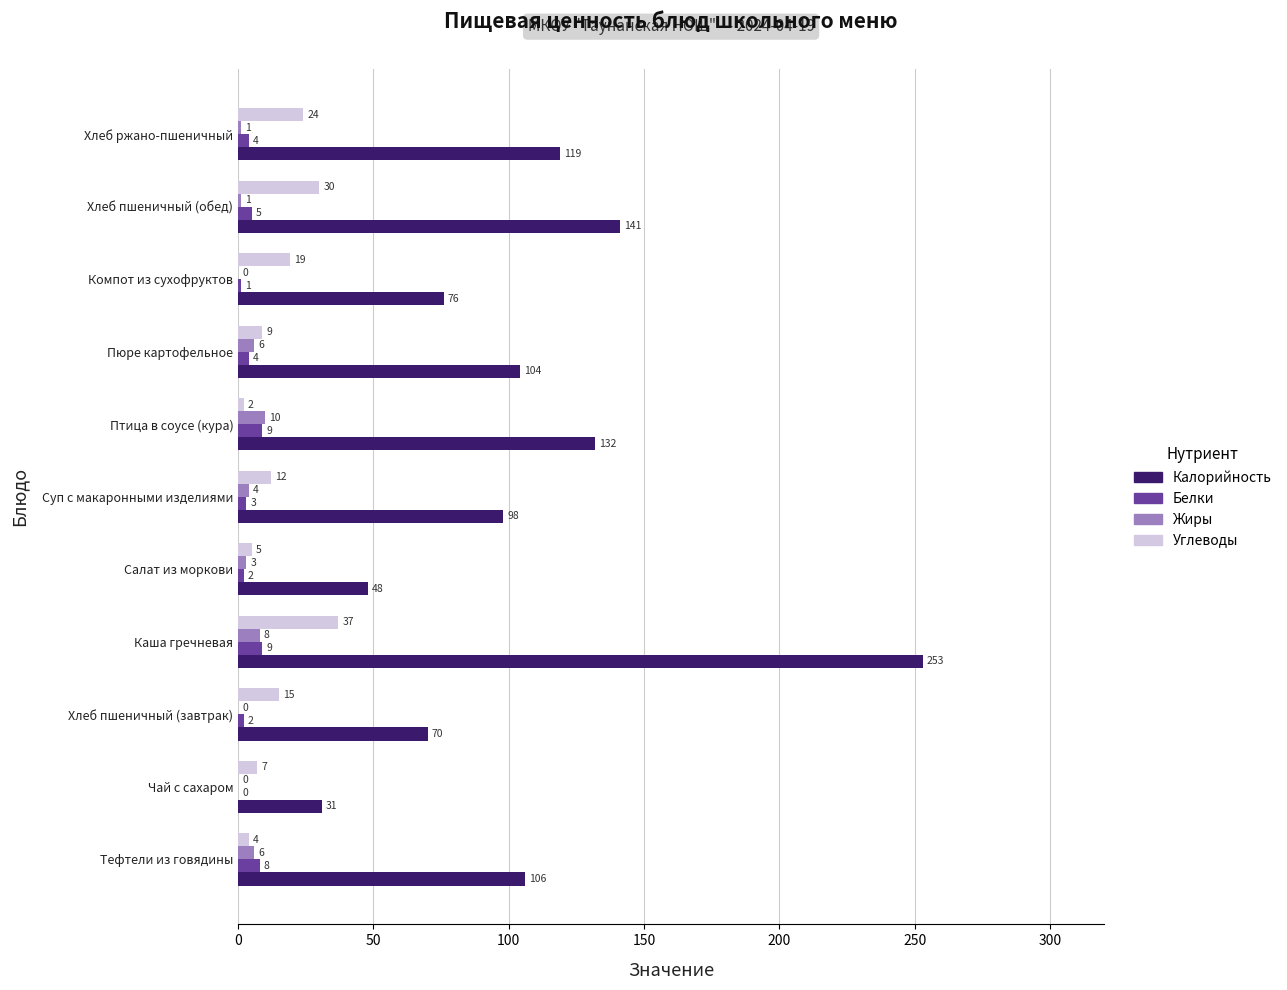

Which series changed the most between Салат из моркови and Пюре картофельное?

Калорийность